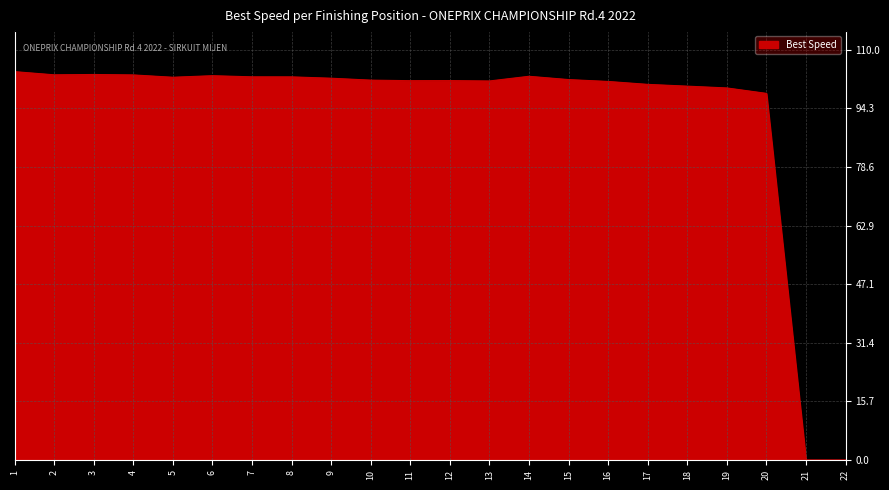

Is it true that the value at 3 is 103.4?

True